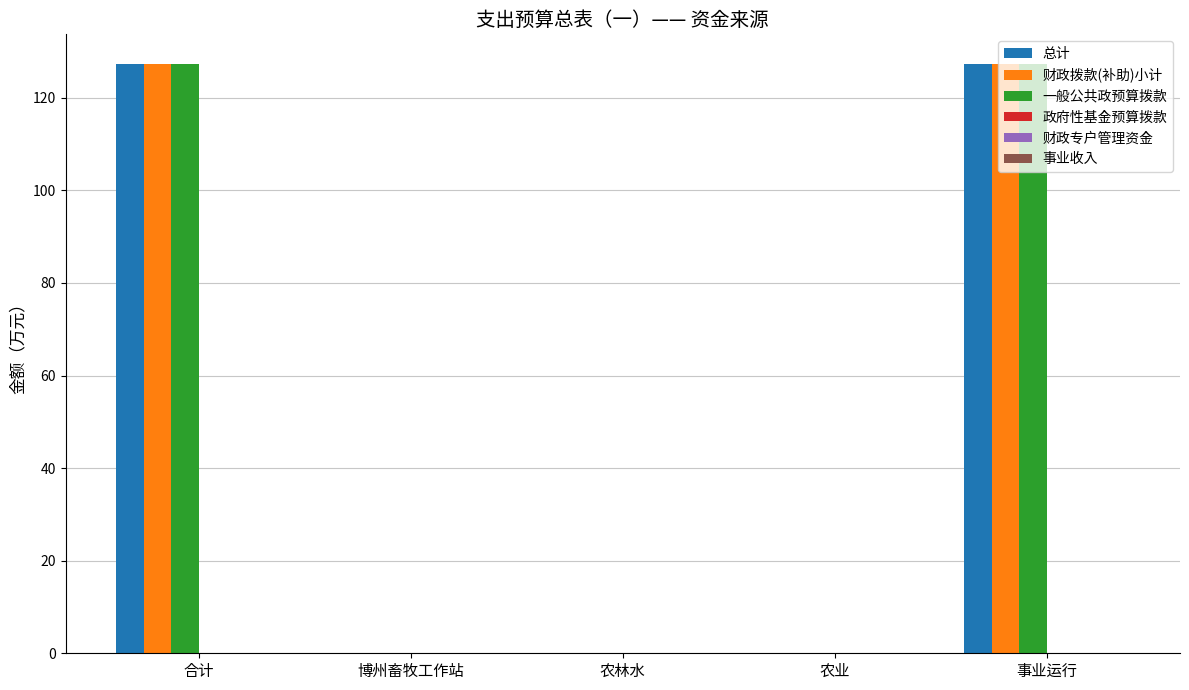

How many data points does each series have?

5